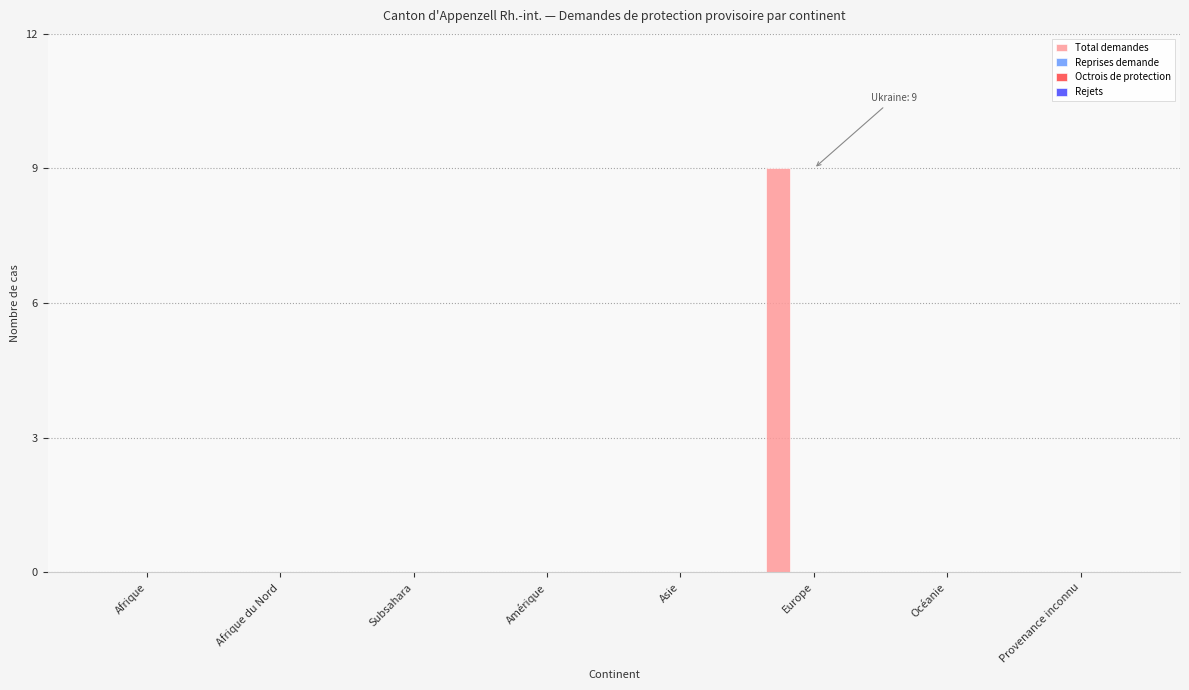

What is the maximum value shown in the chart?

9